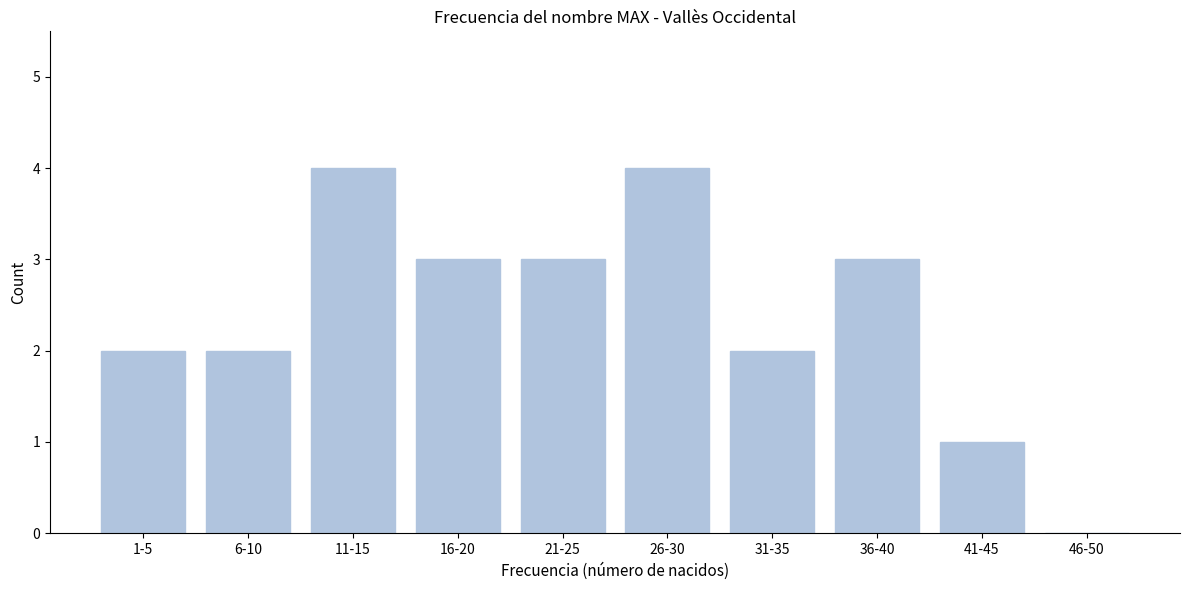

Reading left to right, extract all data points from this chart.

1-5=2	6-10=2	11-15=4	16-20=3	21-25=3	26-30=4	31-35=2	36-40=3	41-45=1	46-50=0